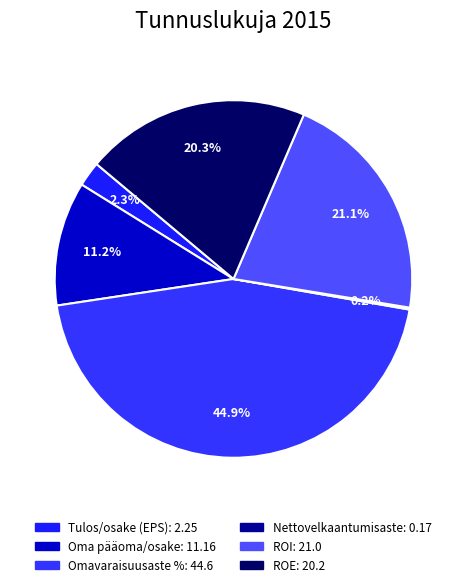

To the nearest percent, what is the combined percentage of ROE and ROI?

41%